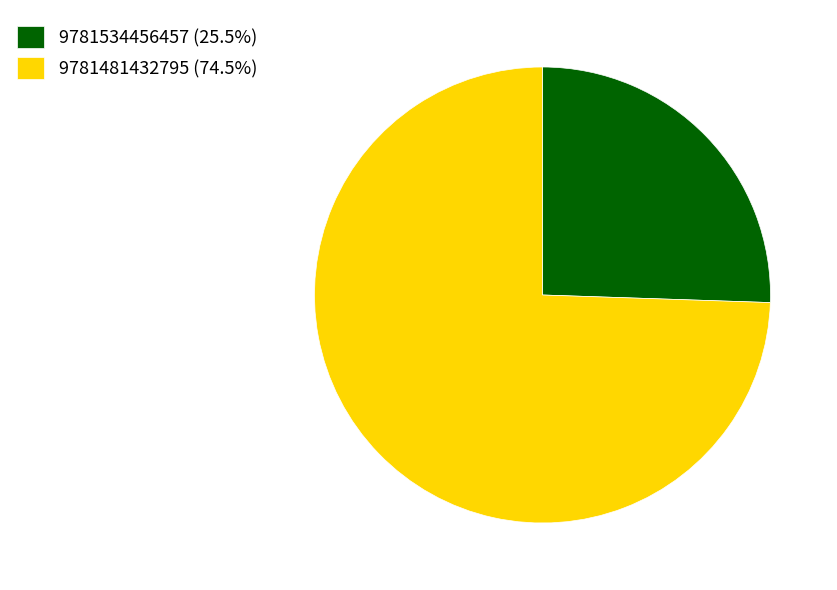

Does 9781534456457 (25.5%) represent more than half of the total?

No